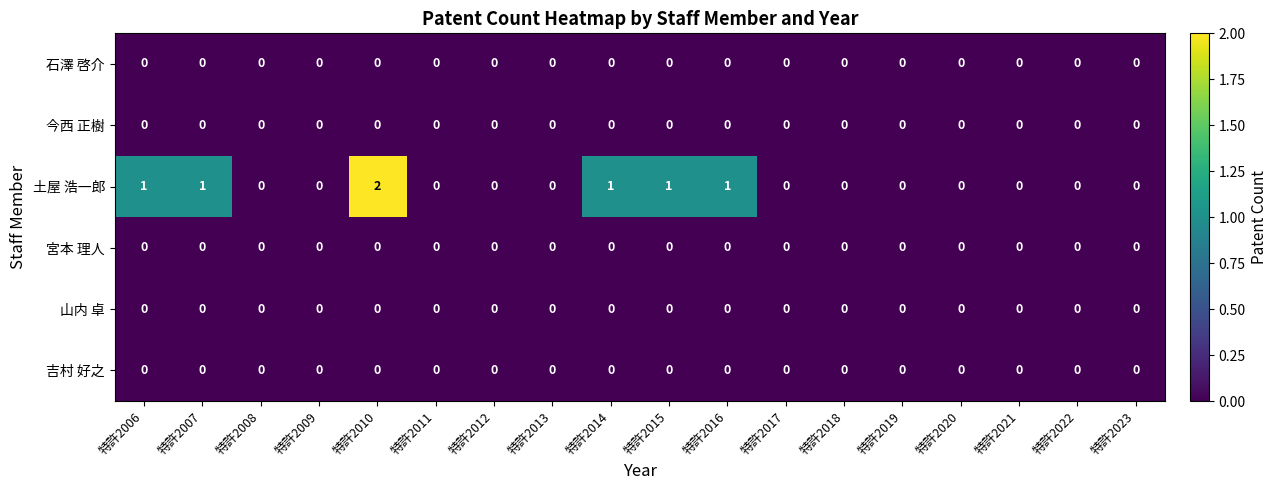

True or false: 吉村 好之 has a value of 0 at 特許2015.

True